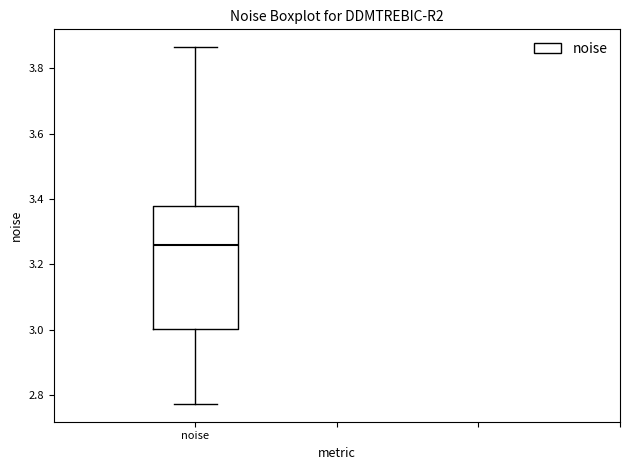

Read this box plot against the y-axis: the position of the median line, the range covered by the box, and the ends of both whiskers. The values are not printed on the chart, so give them approximately, as read against the axis.

median 3.26, box 3.00 to 3.38, whiskers 2.78 to 3.86